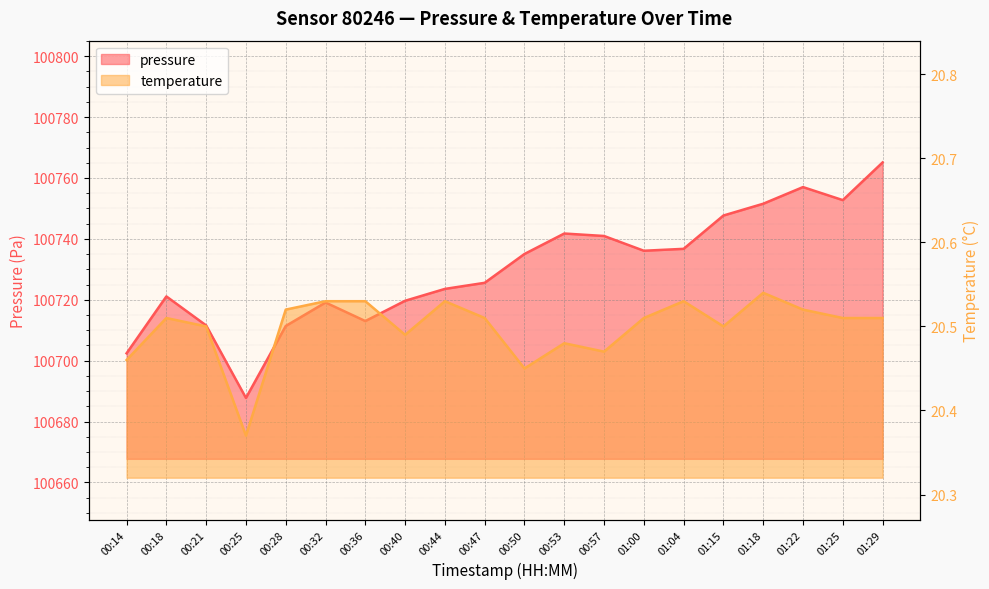

How many data points does each series have?

20